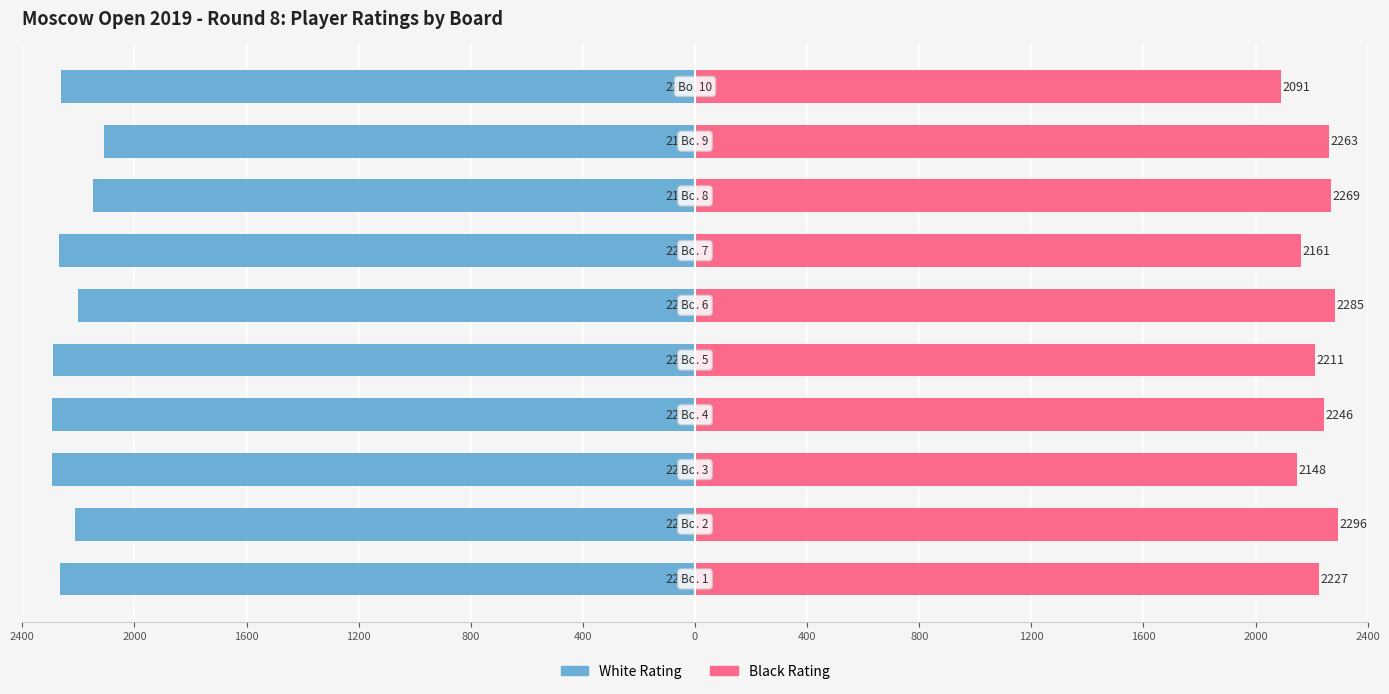

Between 2400 and 2000, which series saw the biggest shift?

Black Rating